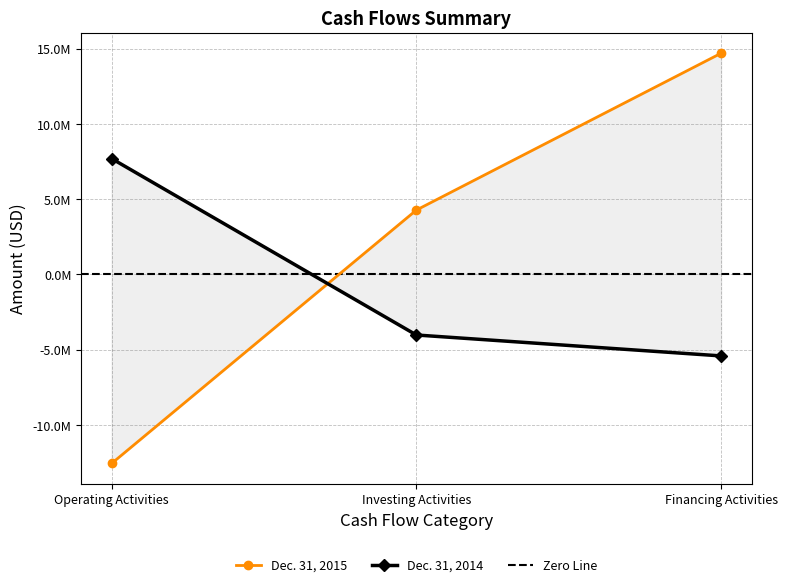

Which series has the widest spread of values?

Dec. 31, 2015